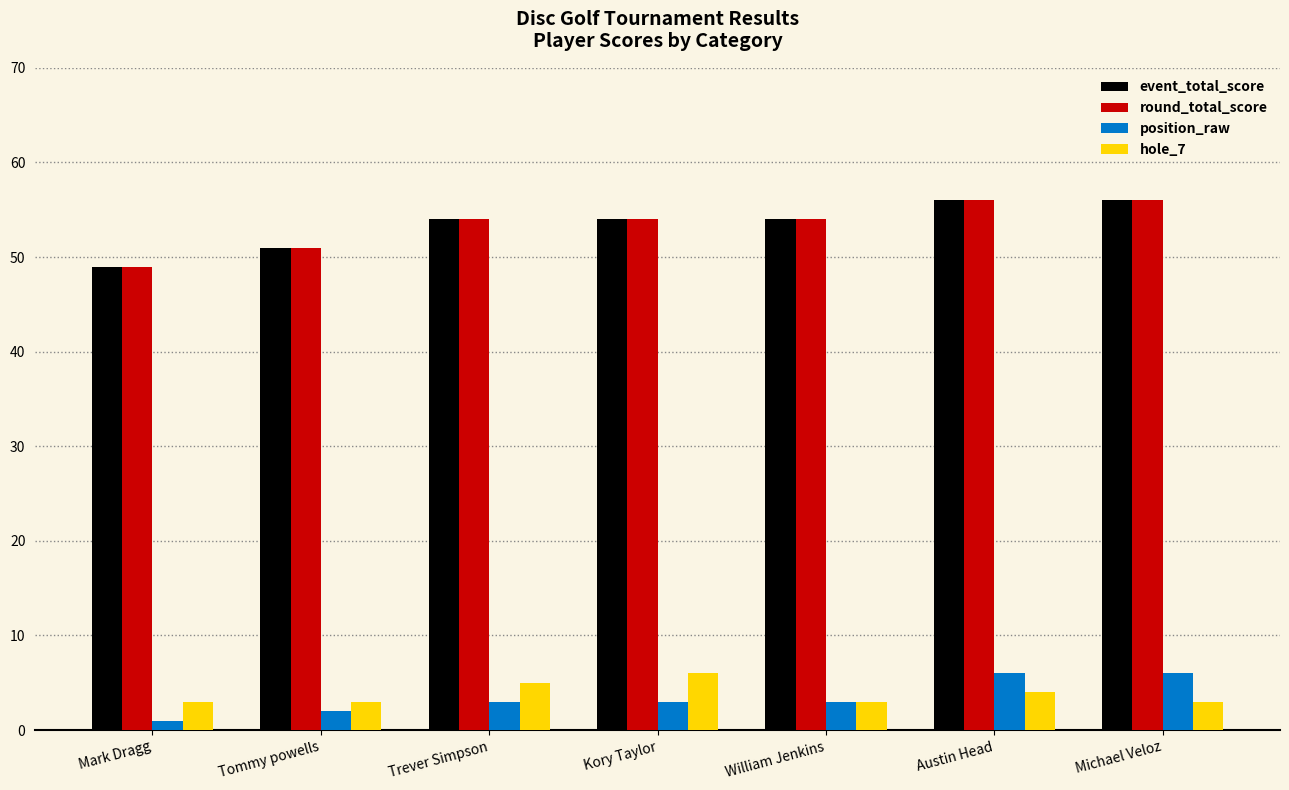

True or false: round_total_score has a value of 29 at Tommy powells.

False